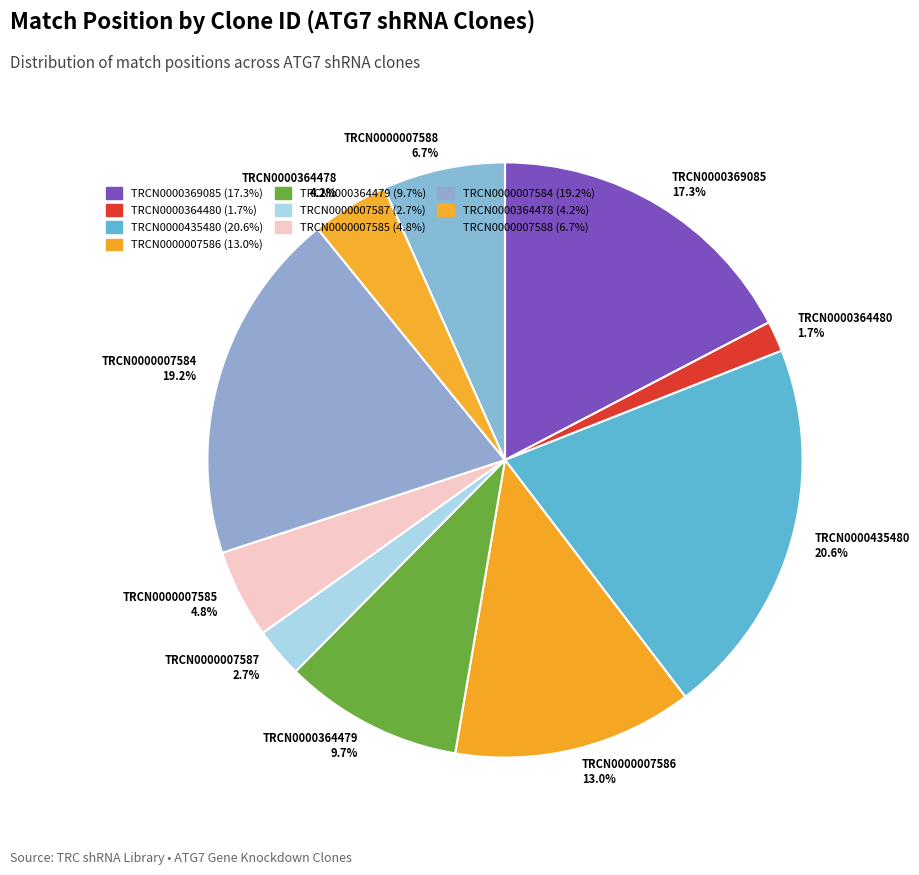

How many slices are in this pie chart?

10